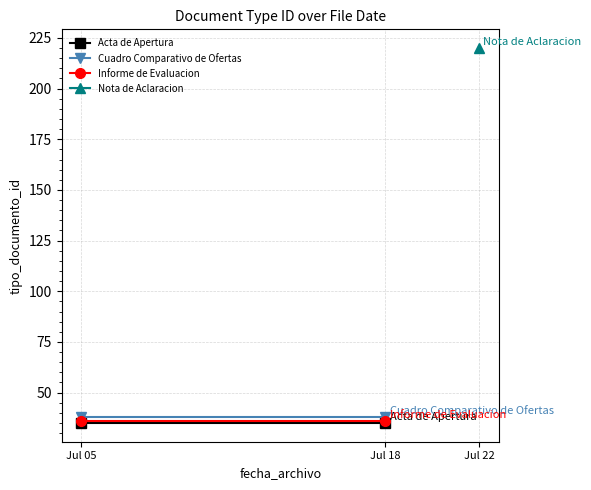

What is the lowest value of the Cuadro Comparativo de Ofertas series?

38